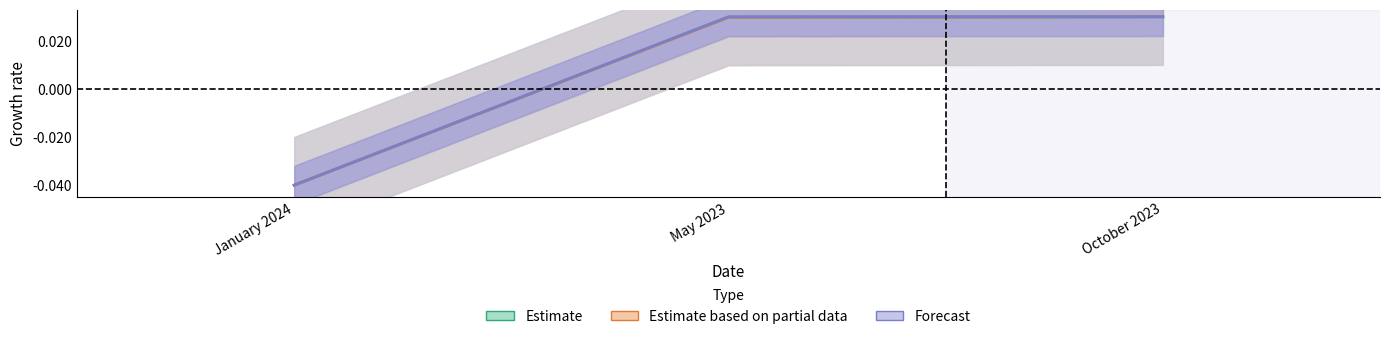

What is the difference between the second highest and minimum values in the Estimate based on partial data series?

0.1